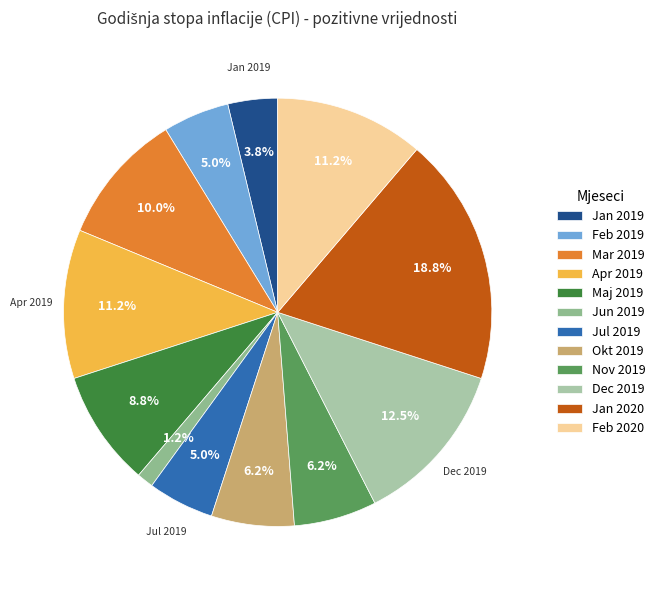

To the nearest percent, what is the difference between the Jun 2019 and Dec 2019 slice percentages?

11%